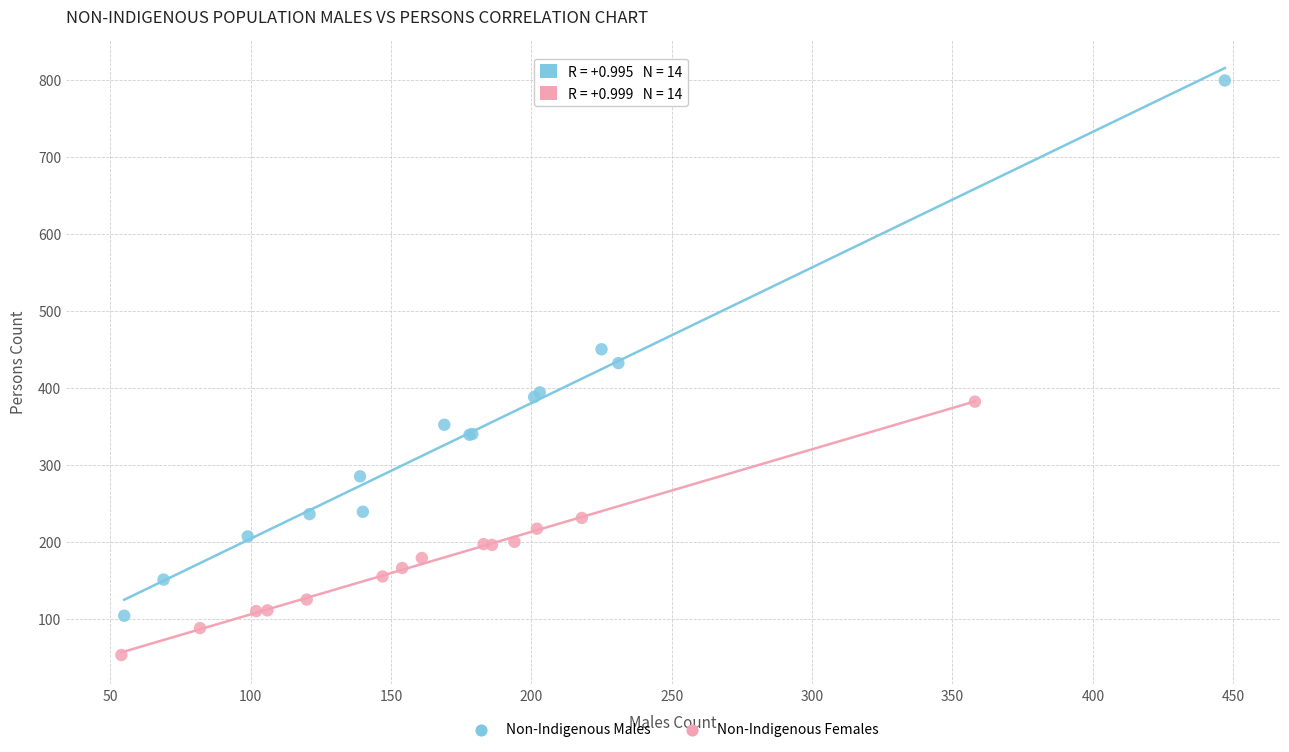

What are all the series names shown in the legend?

Non-Indigenous Males, Non-Indigenous Females